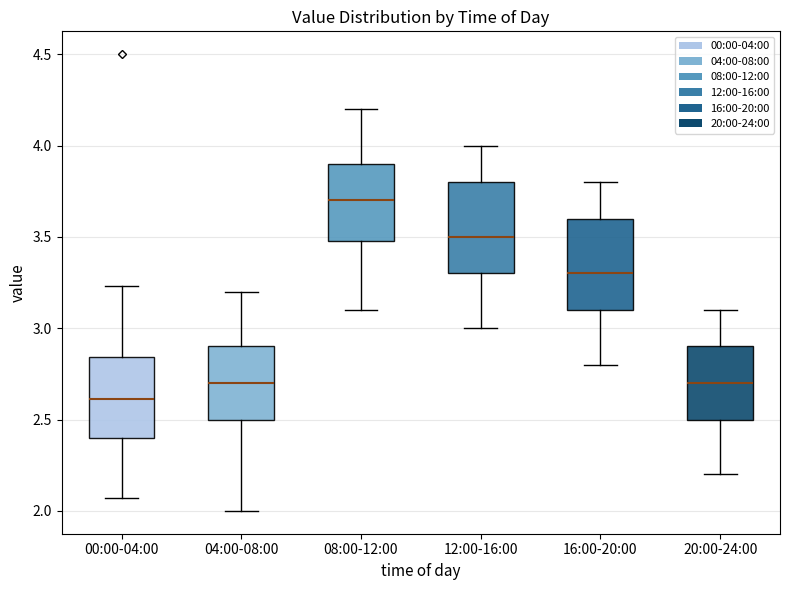

Which box has the highest median line?

08:00-12:00